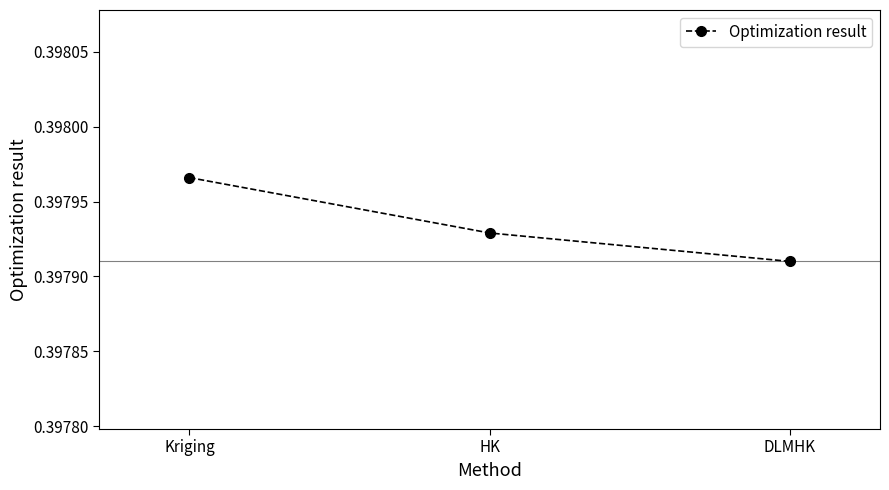

Which label corresponds to the largest value in the chart?

Kriging